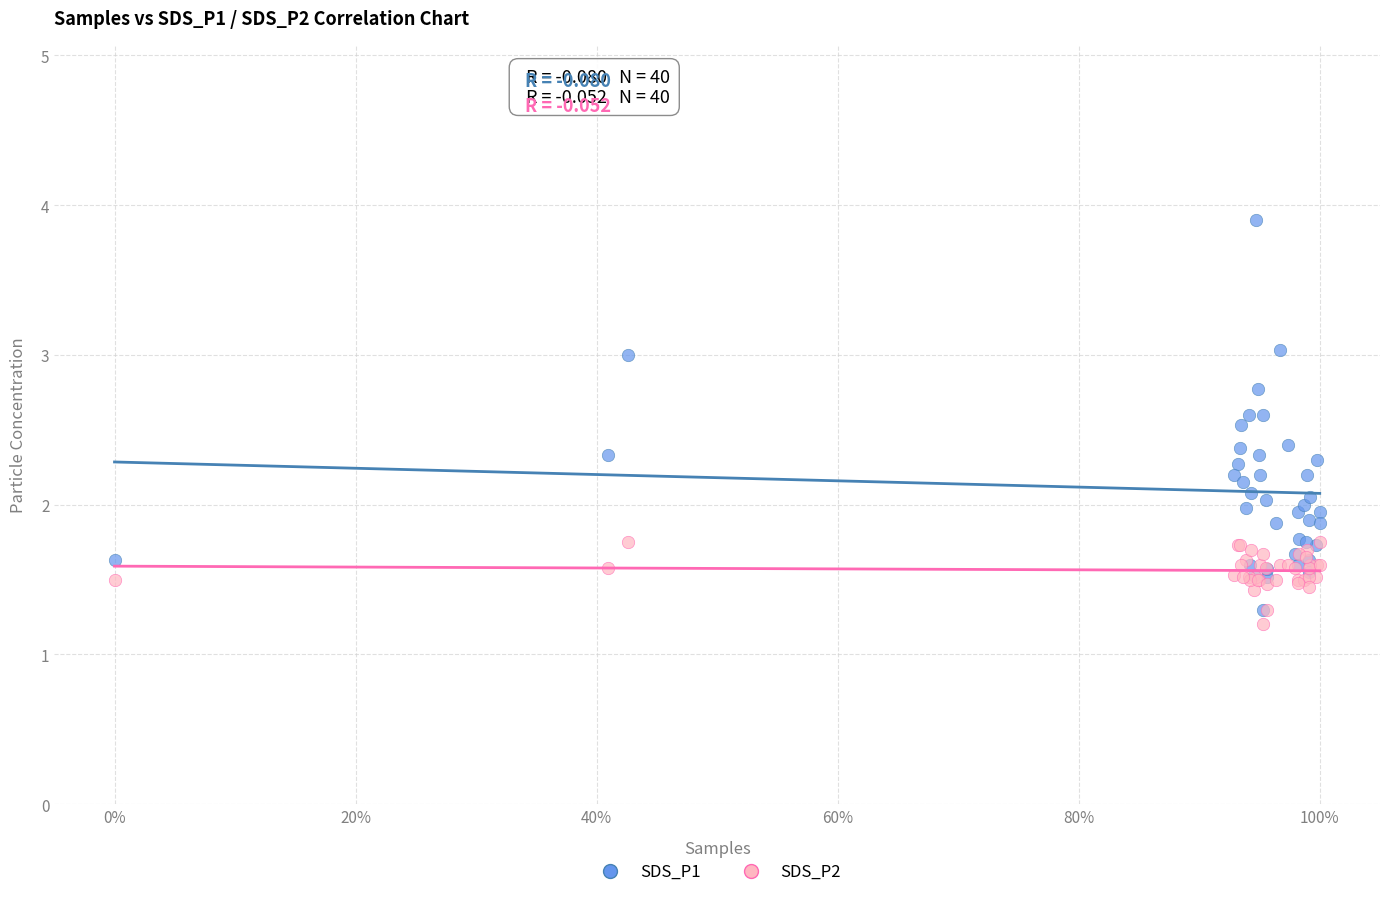

Which series reaches the minimum Y coordinate?

SDS_P2